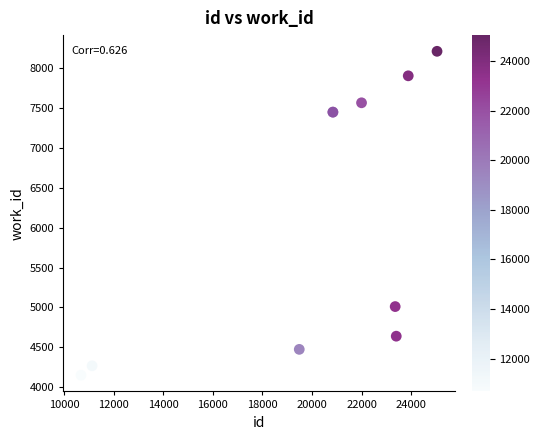

What Y value in the scatter plot is closest to 6180?

5011